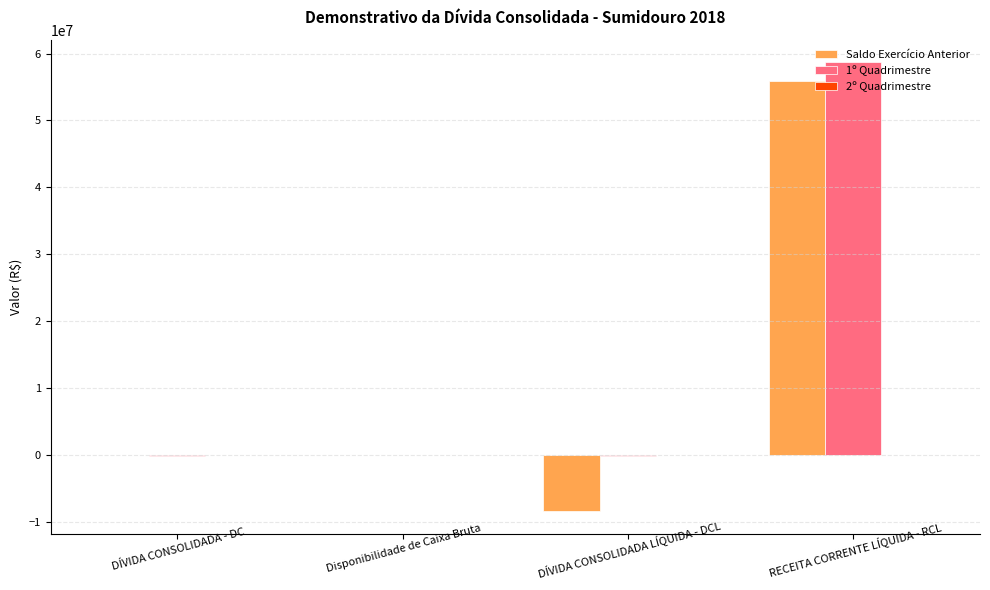

Which series changed the most between DÍVIDA CONSOLIDADA - DC and DÍVIDA CONSOLIDADA LÍQUIDA - DCL?

Saldo Exercício Anterior